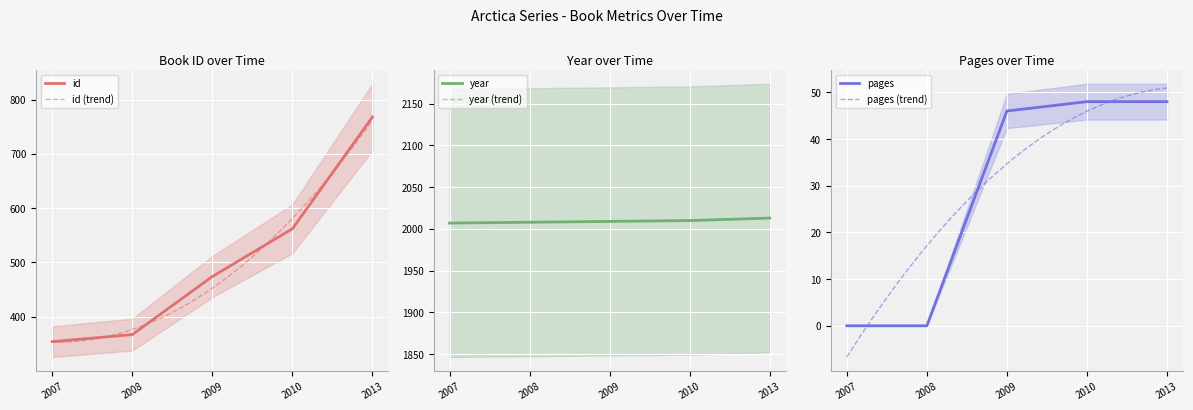

Which series changed the most between 2008 and 2013?

id